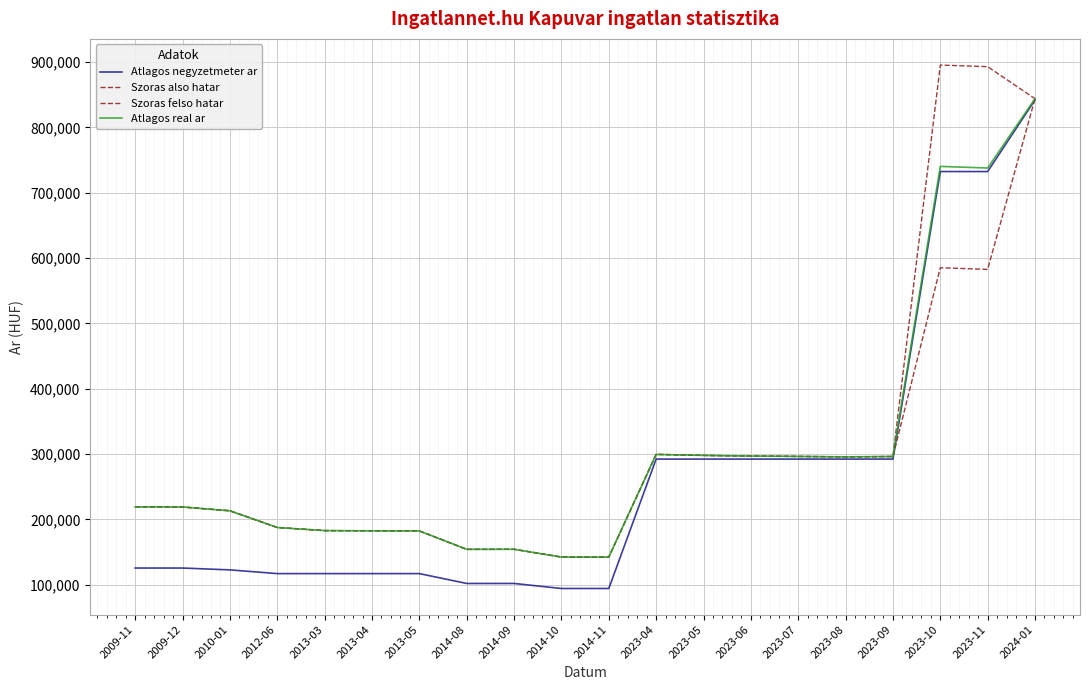

What is the average value of the Atlagos real ar series?

304211